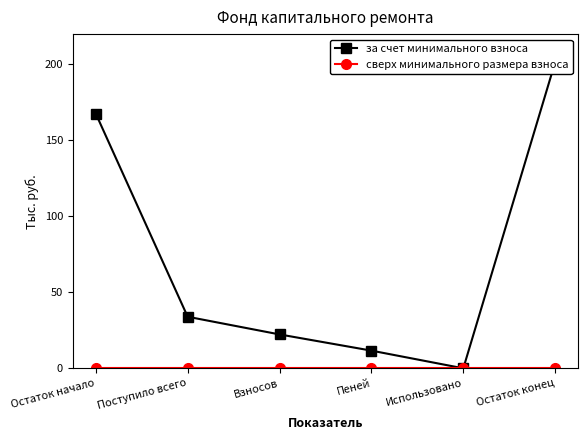

True or false: за счет минимального взноса has more than 0 points higher than both neighbors.

False